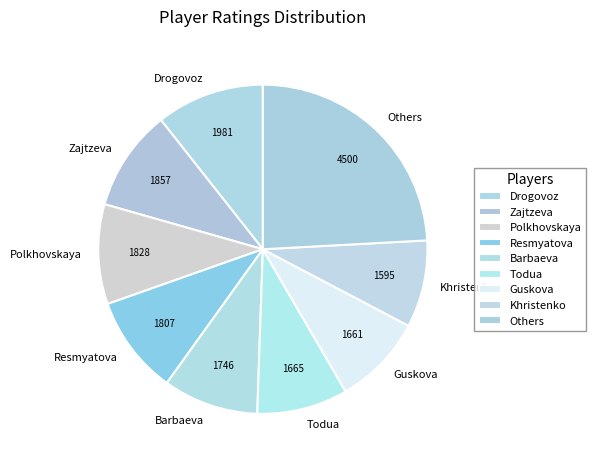

Is there any slice that represents more than half of the pie?

No